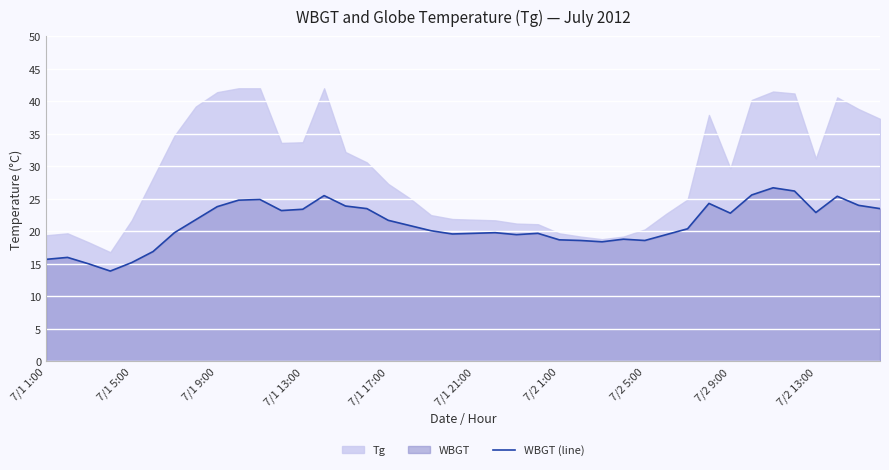

Is it true that WBGT (line) equals 15.2 at 7/1 5:00?

True